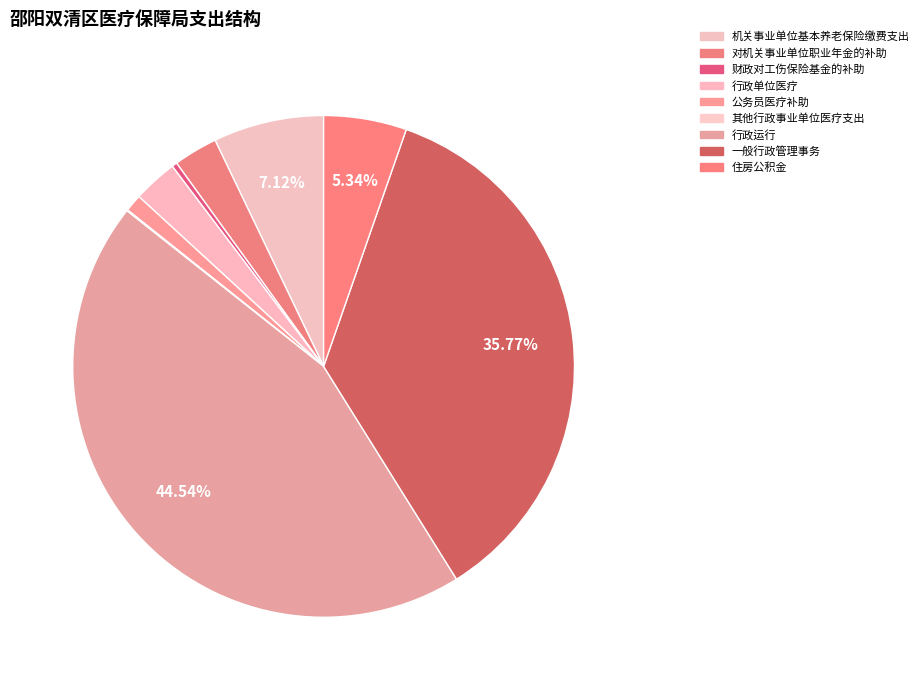

True or false: 对机关事业单位职业年金的补助 accounts for 1% of the total.

False